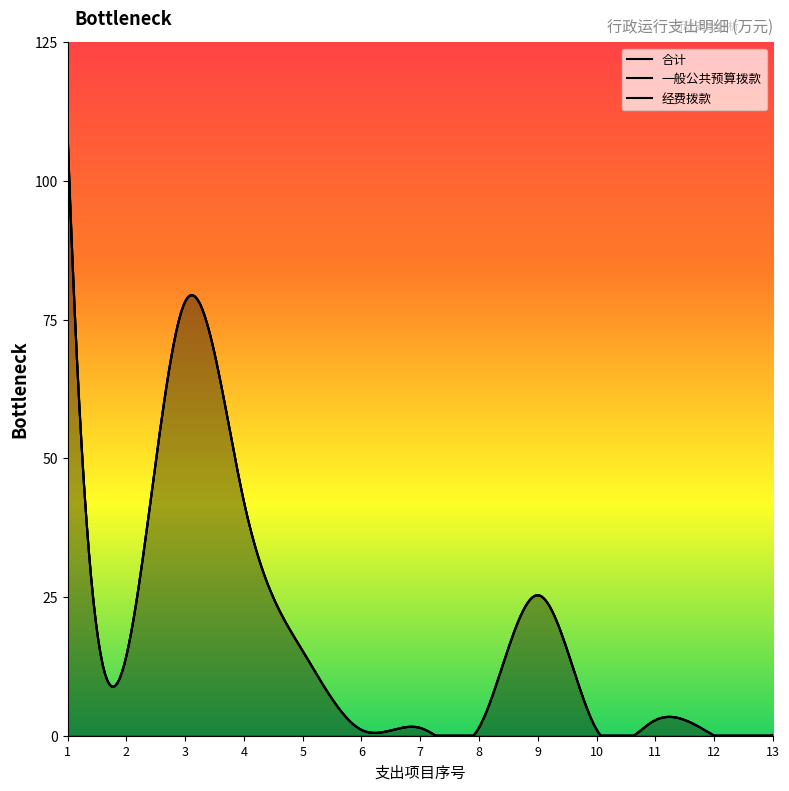

True or false: 一般公共预算拨款 and 经费拨款 intersect in this chart.

False